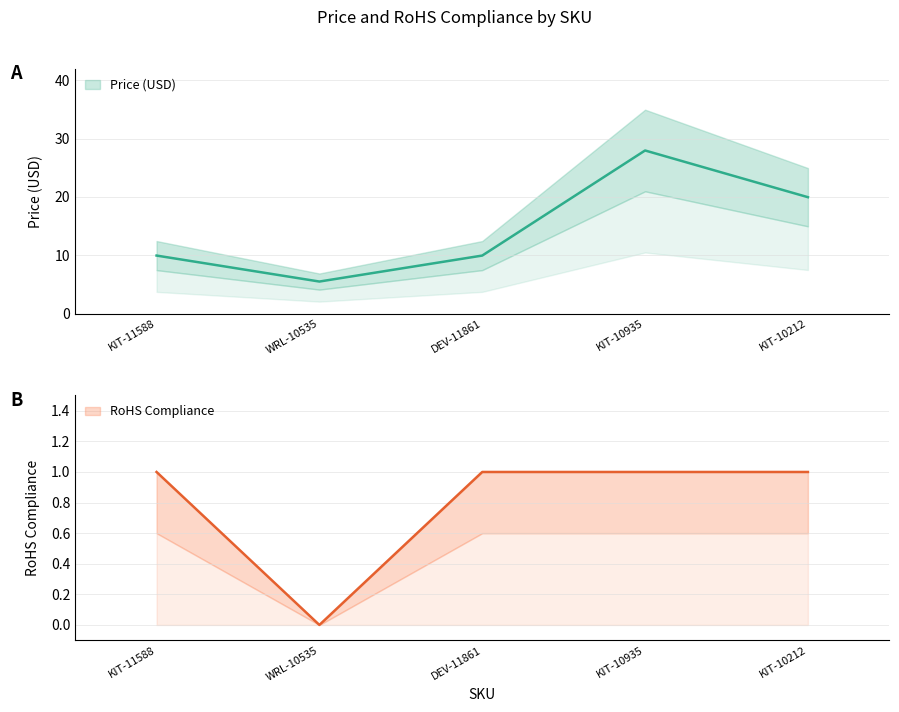

What is the greatest value displayed?

27.9